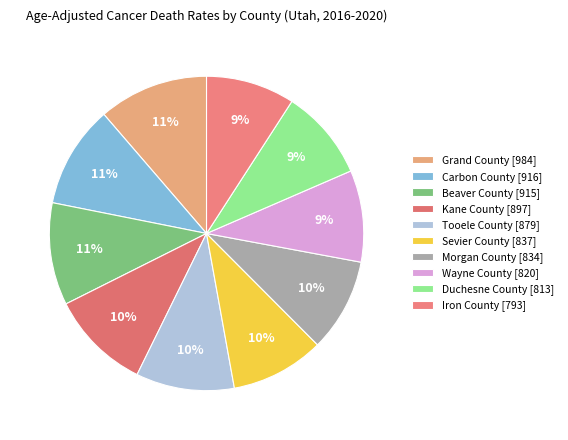

How many slices are in this pie chart?

10